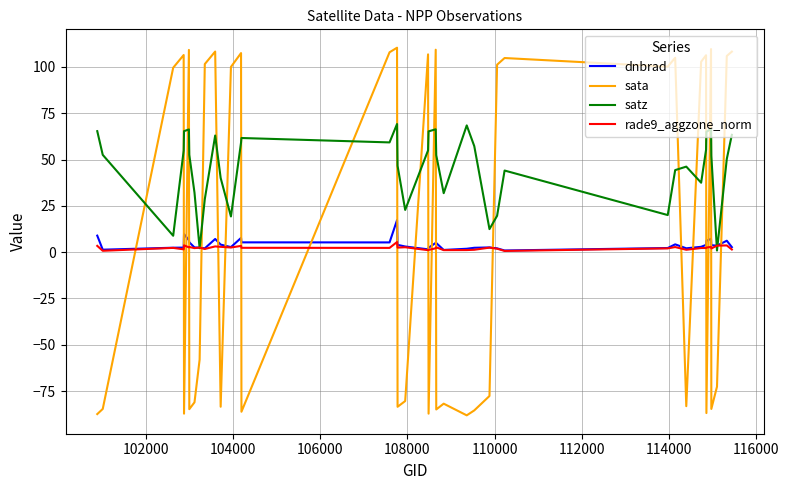

What is the maximum value shown in the chart?

110.4